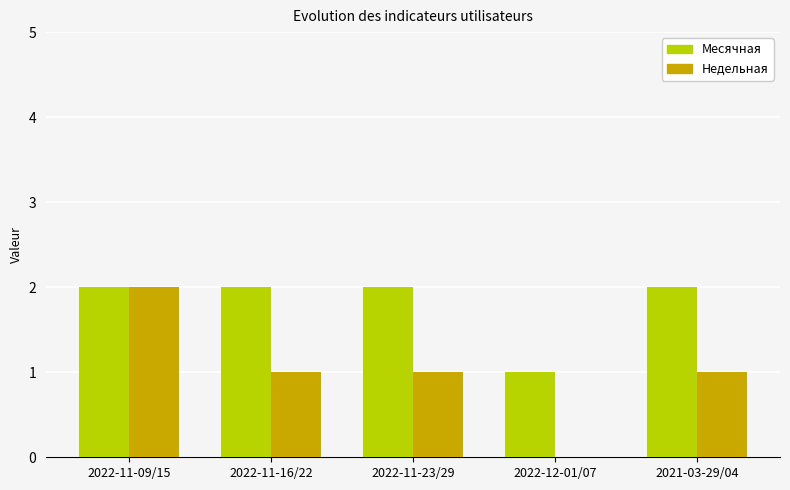

How many categories are shown in the chart?

5